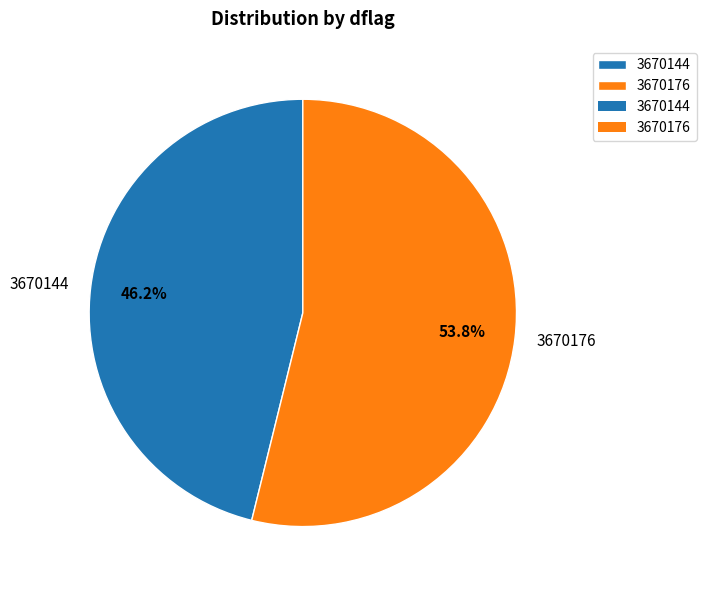

To the nearest percent, what portion does 3670144 represent?

46%